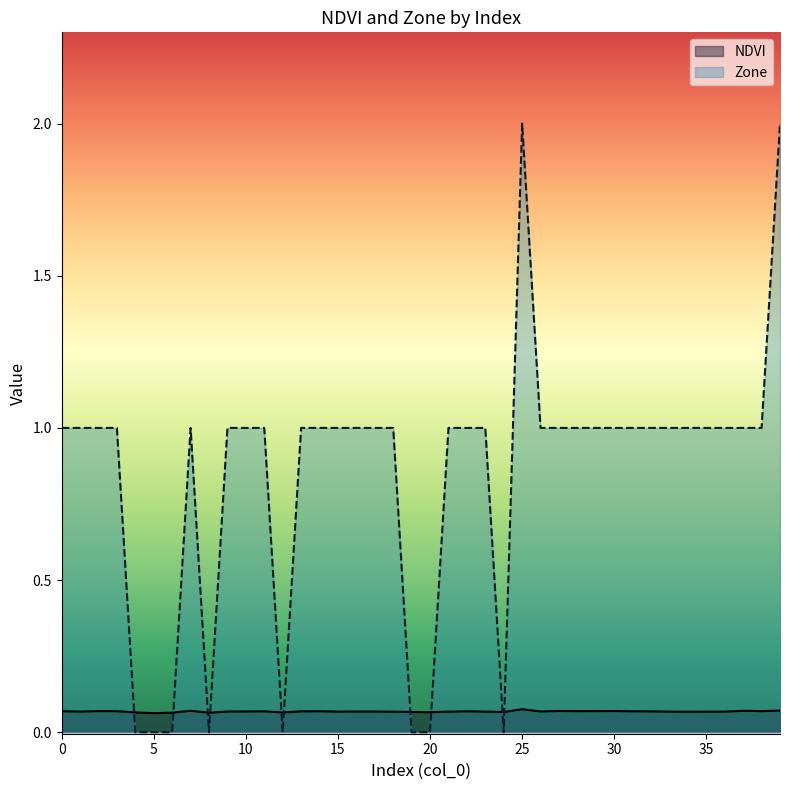

True or false: Zone has more than 1 interior local peaks.

True